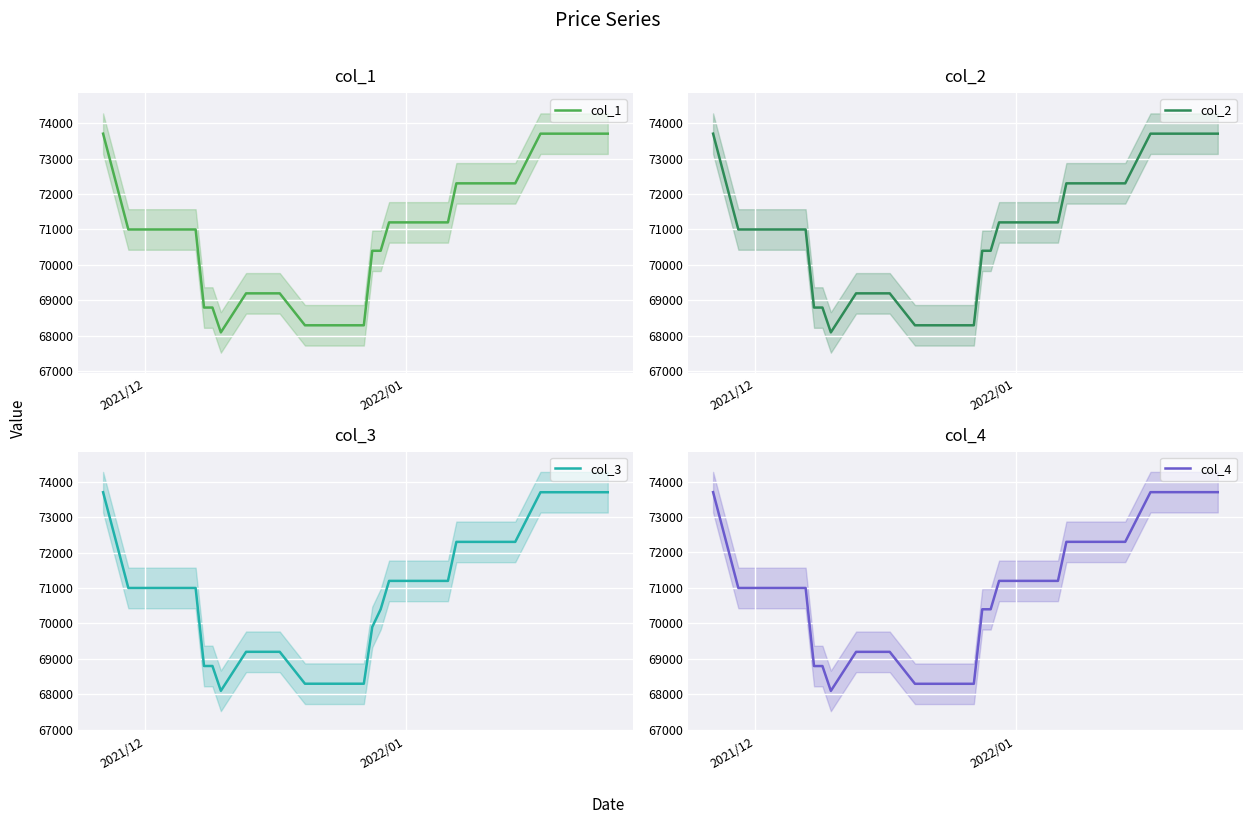

In col_1, how many points are lower than both neighbors (excluding endpoints)?

1